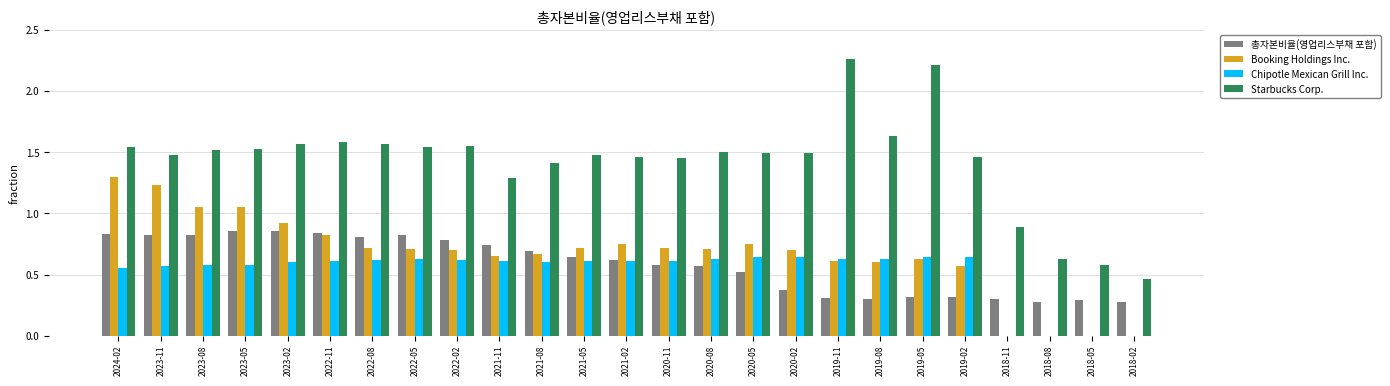

Is it true that Booking Holdings Inc. equals 2.2 at 2023-11?

False